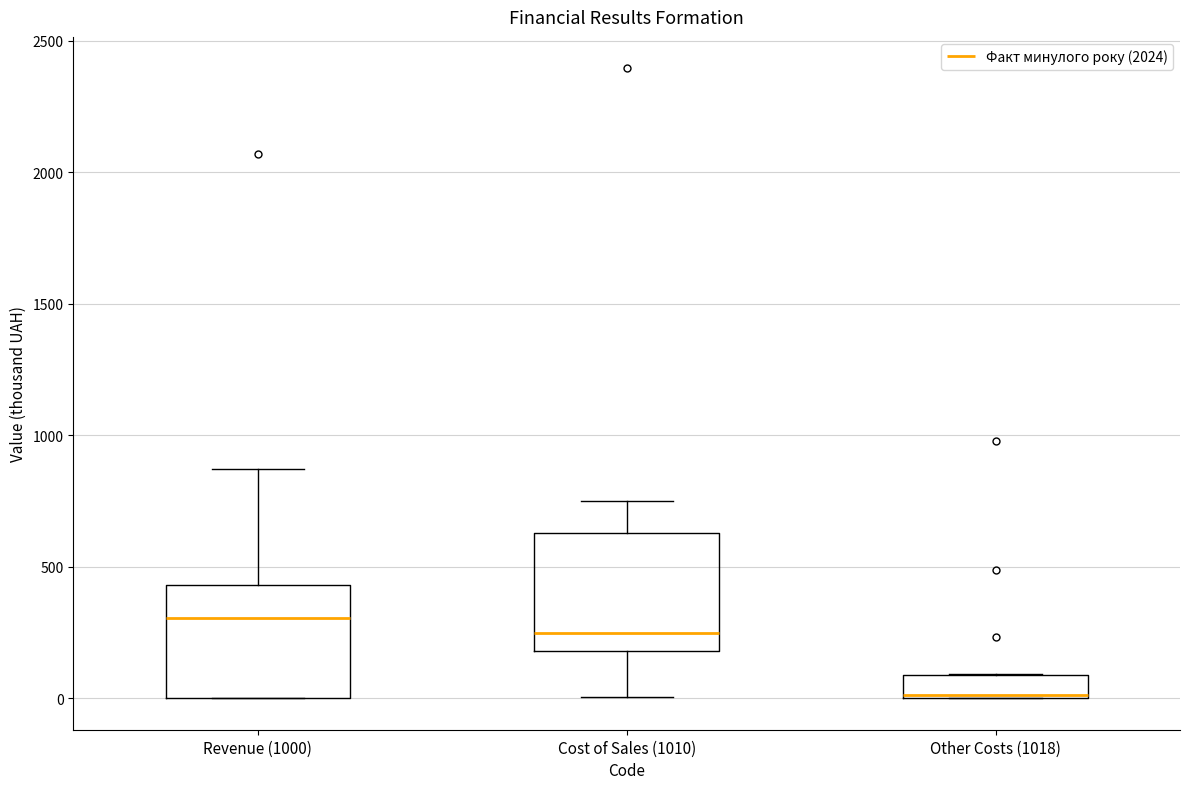

Reading left to right, read every box against the y-axis: the position of its median line, the range the box covers, and the ends of its whiskers. The values are not printed on the chart, so give them approximately, as read against the axis.

Revenue (1000): median 300, box 0 to 450, whiskers 0 to 850
Cost of Sales (1010): median 250, box 200 to 650, whiskers 0 to 750
Other Costs (1018): median 0 (drawn on the box's lower edge), box 0 to 100, whiskers 0 to 100